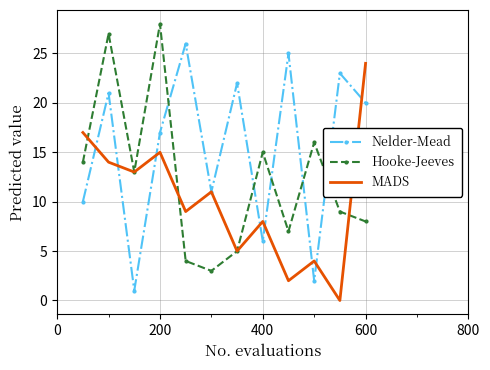

Which series has the largest total across all categories?

Nelder-Mead